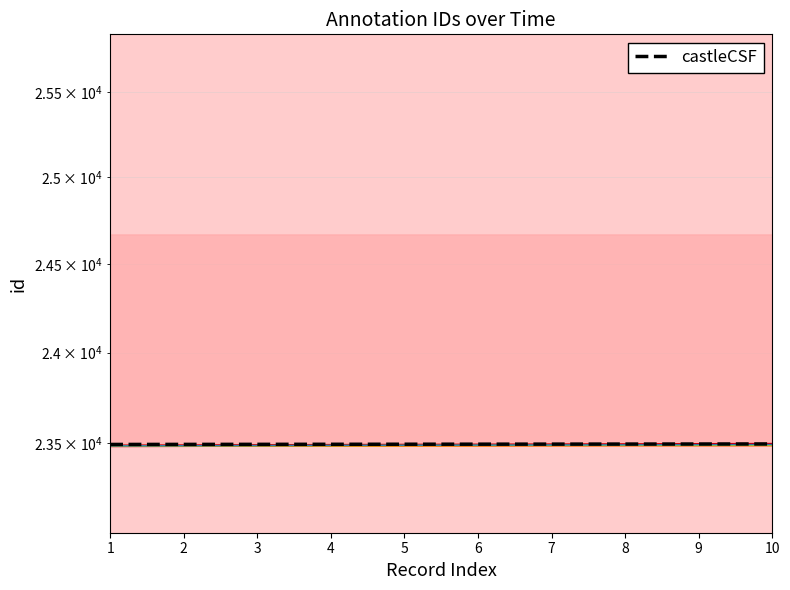

What is the difference between the maximum and minimum values?

9